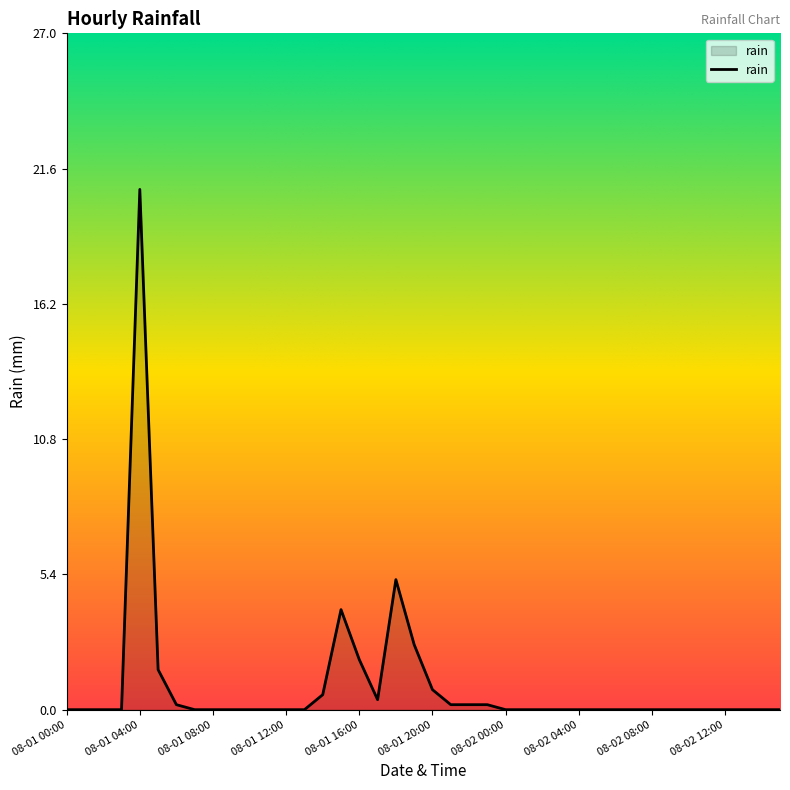

Does the chart have visible grid lines?

No